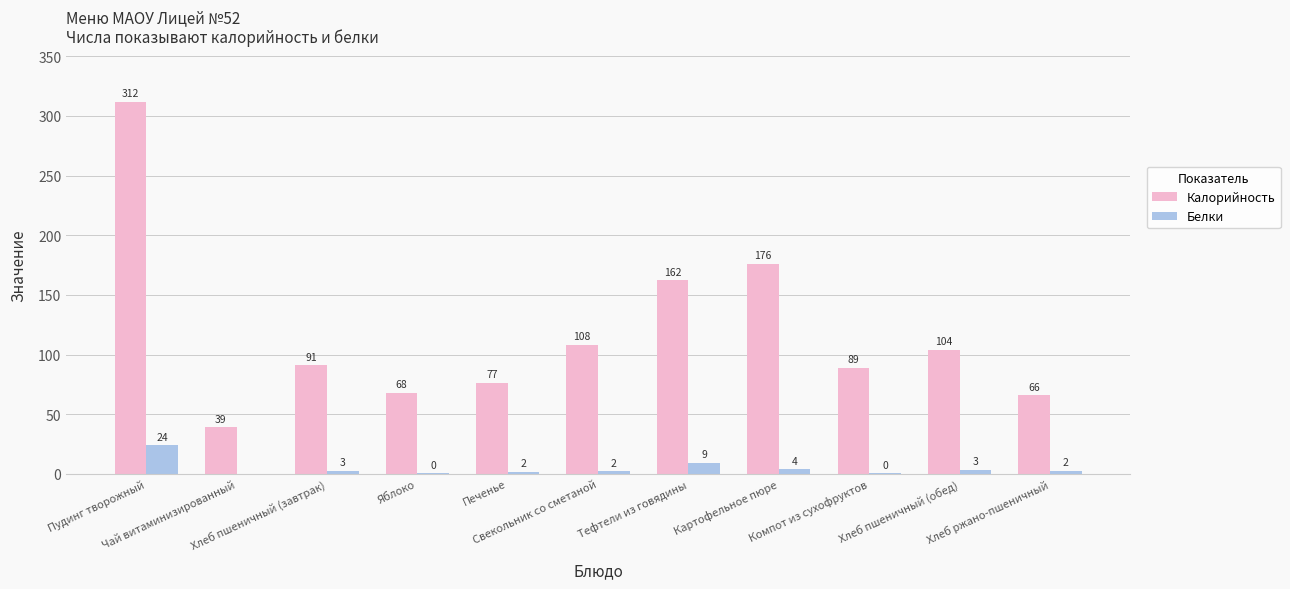

What is the sum of all Калорийность values?

1291.8